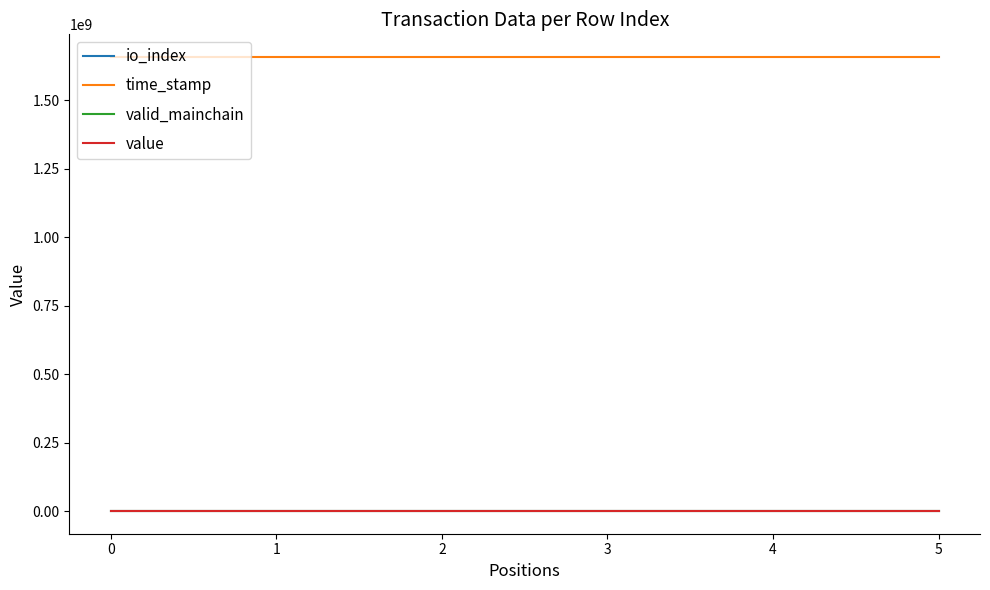

True or false: valid_mainchain and time_stamp cross at least once.

False